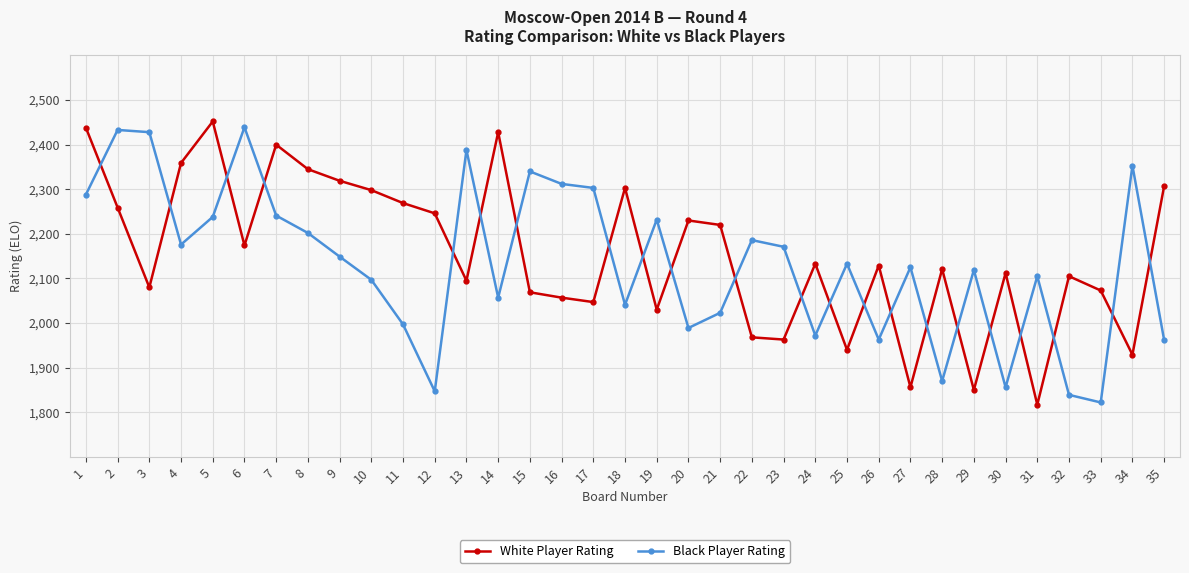

What is the minimum value shown in the chart?

1817